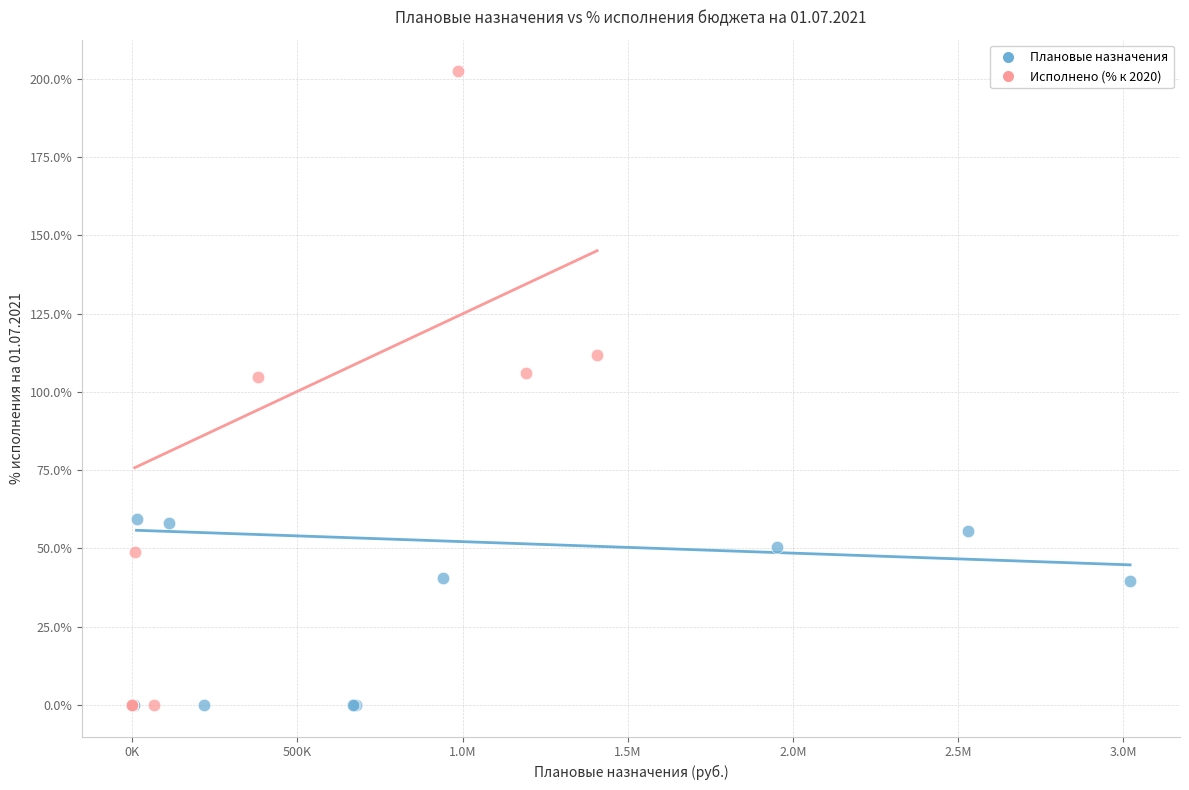

What are all the series names shown in the legend?

Плановые назначения, Исполнено (% к 2020)